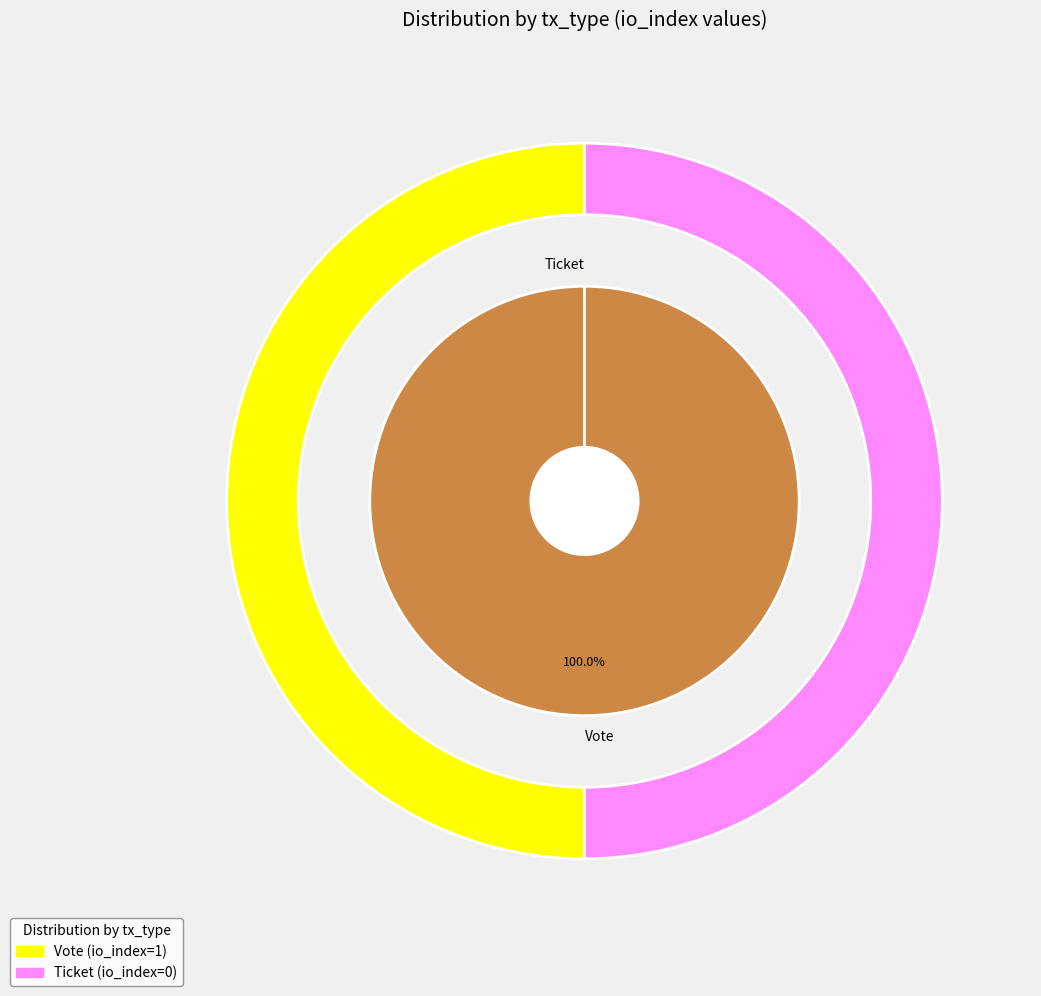

What is the smallest slice in the pie chart?

Ticket